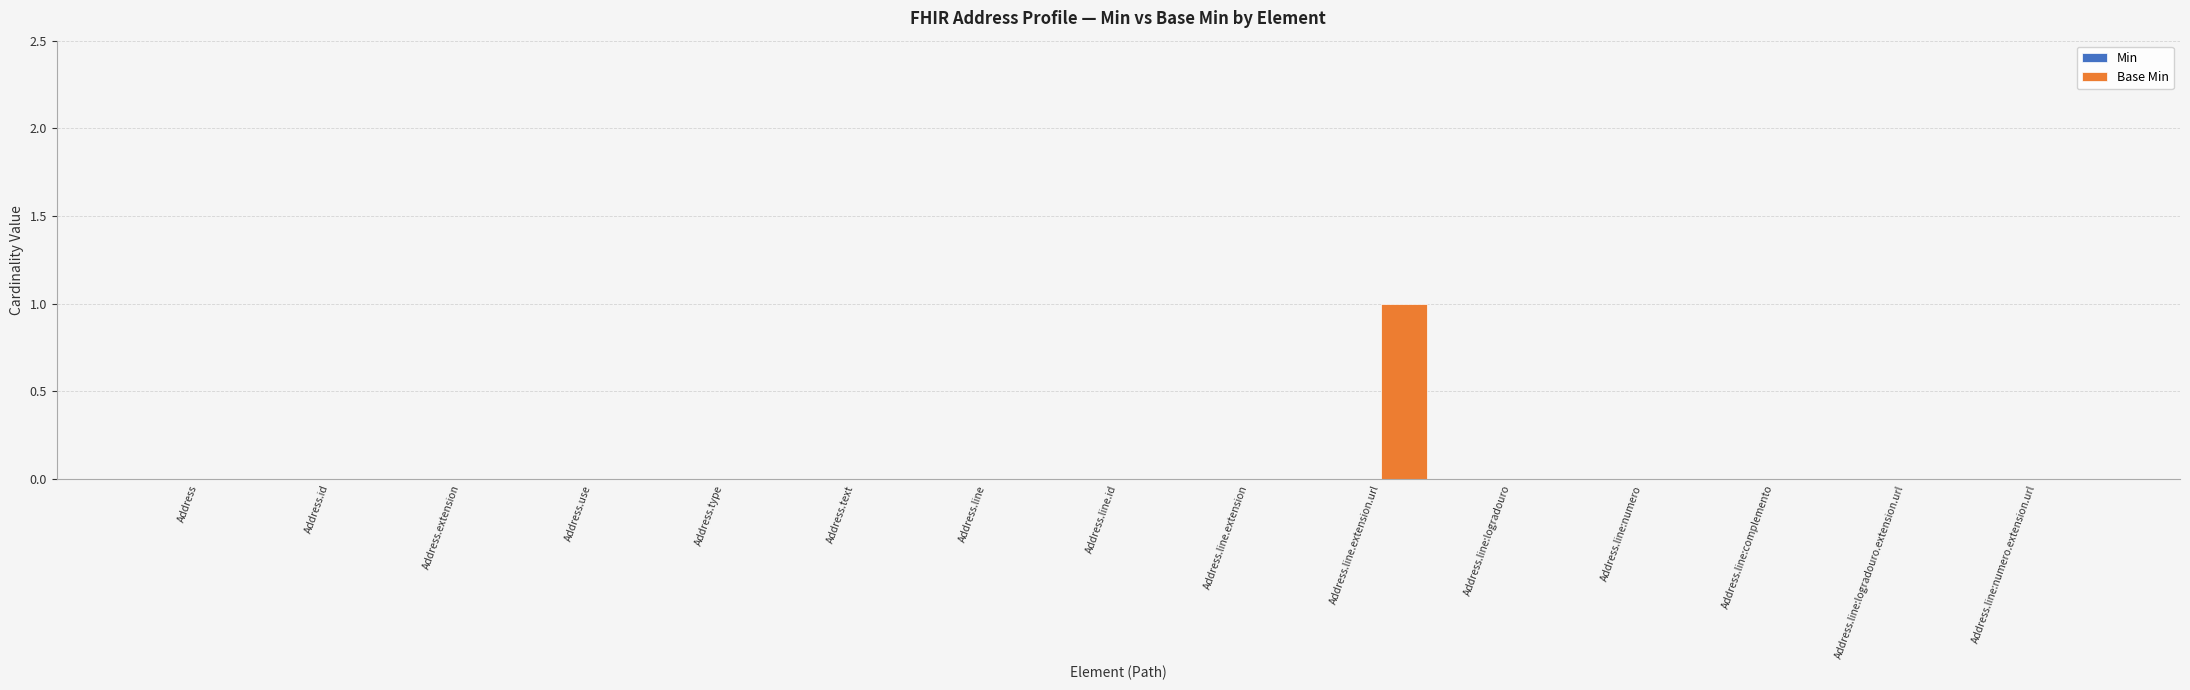

What is the change in value from Address.extension to Address.line.extension.url?

+1